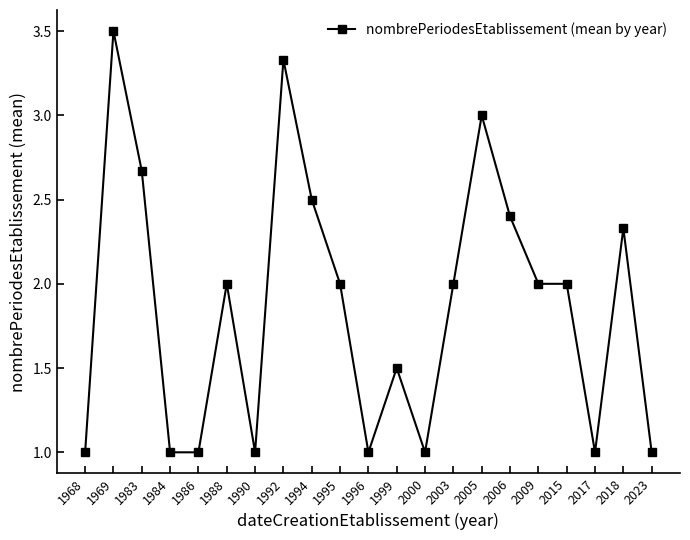

The value at 1984 is 1.0. True or false?

True